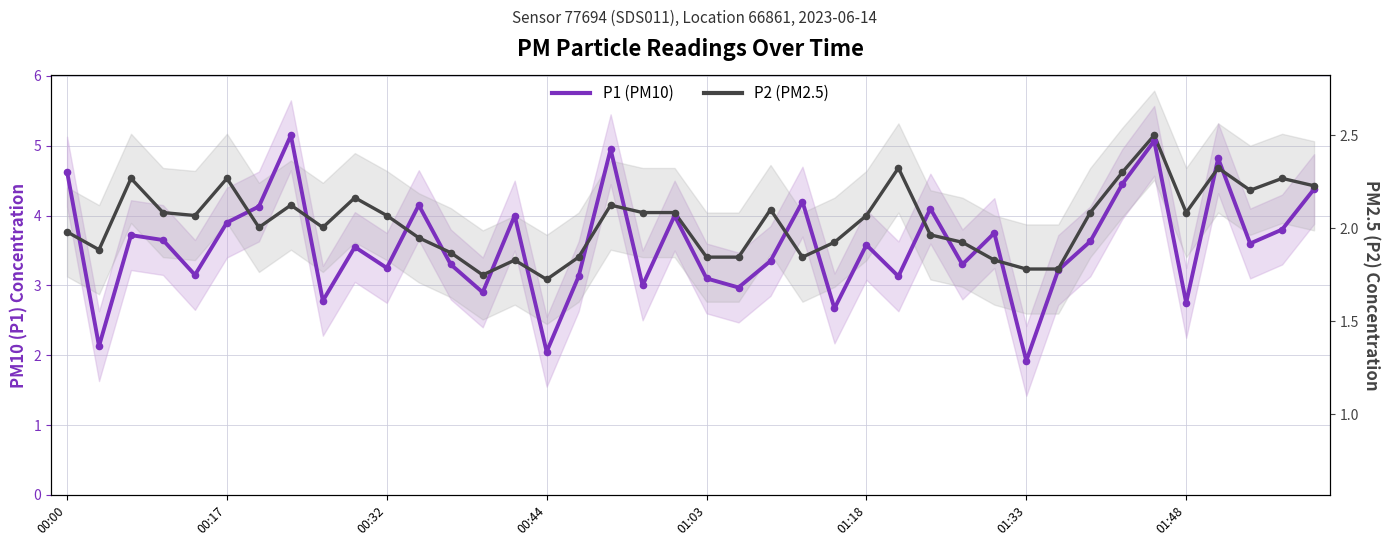

Which series contains the lowest Y value?

P1 (PM10)